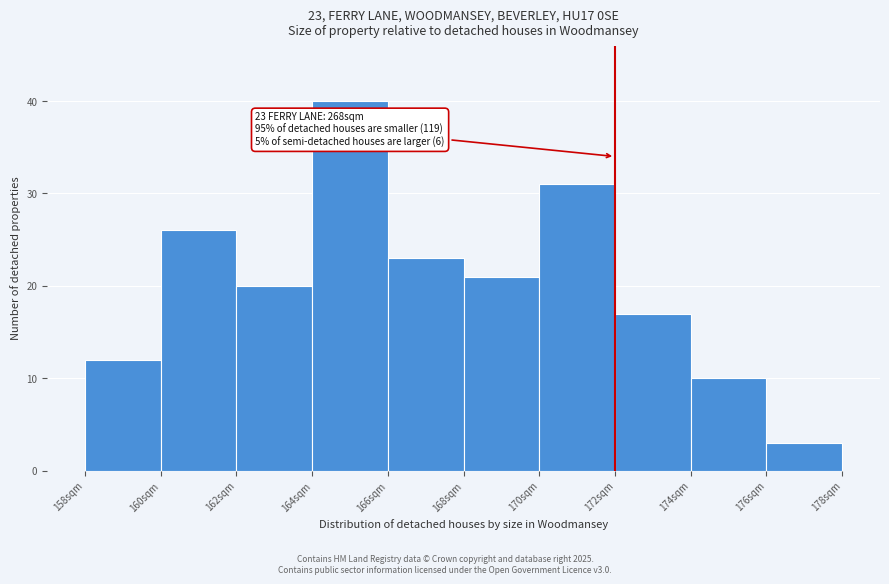

Over which range of the x-axis is the bar tallest?

164 to 166